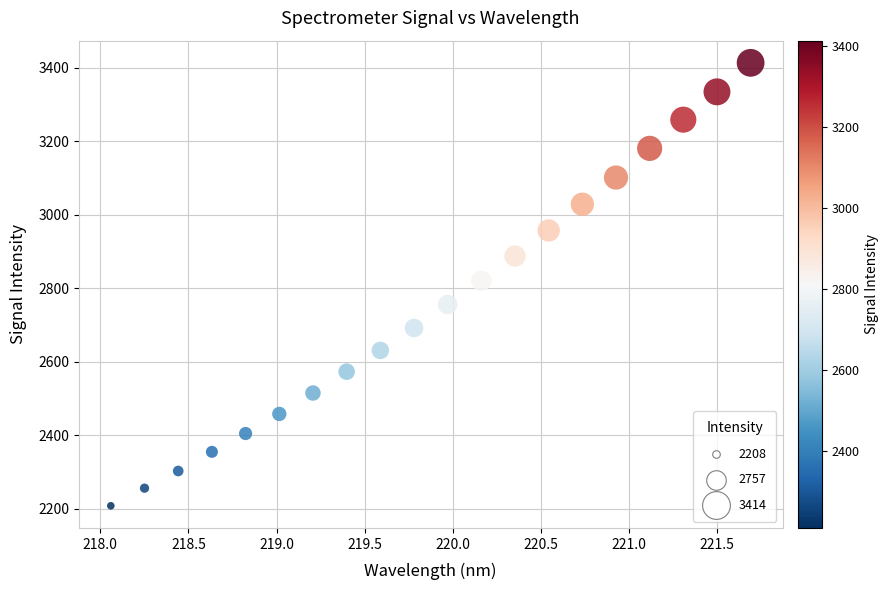

What is the range of X values (max minus min)?

3.6